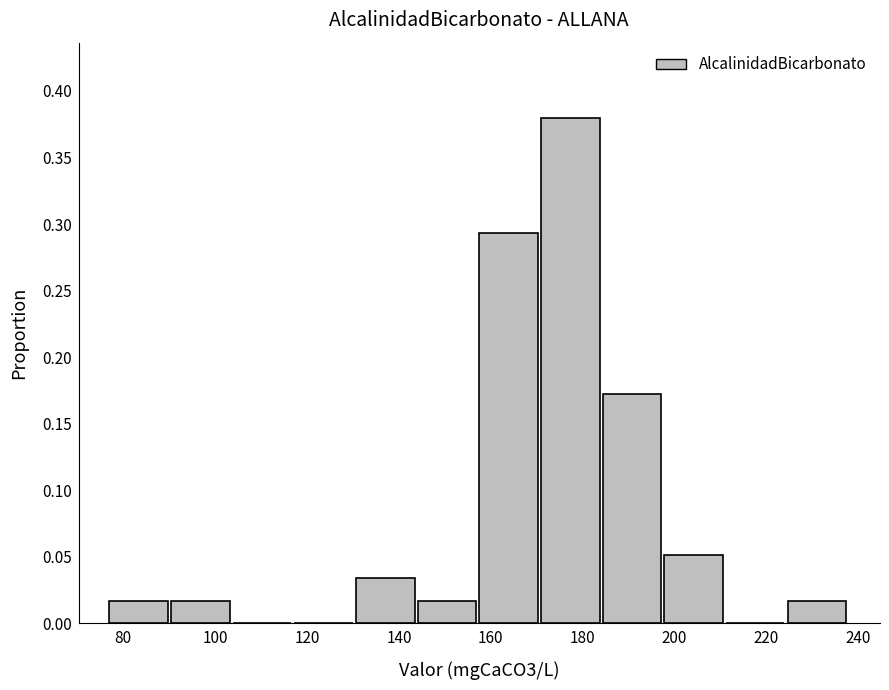

Reading left to right, transcribe this chart: for each bar, give the range it covers on the x-axis and its height. Neither the bar edges nor the heights are printed on the chart, so give them approximately, as read against the axes.

78 to 90: 0.015
90 to 104: 0.015
104 to 118: 0
118 to 130: 0
130 to 144: 0.035
144 to 158: 0.015
158 to 170: 0.295
170 to 184: 0.380
184 to 198: 0.170
198 to 212: 0.050
212 to 224: 0
224 to 238: 0.015